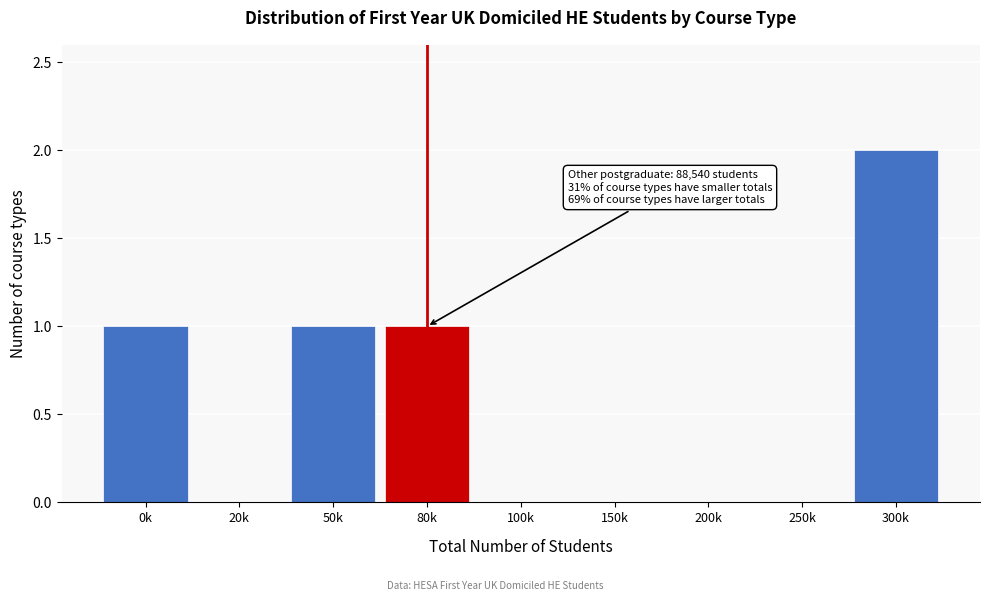

Reading left to right, extract all data points from this chart.

0k=1	20k=0	50k=1	80k=1	100k=0	150k=0	200k=0	250k=0	300k=2